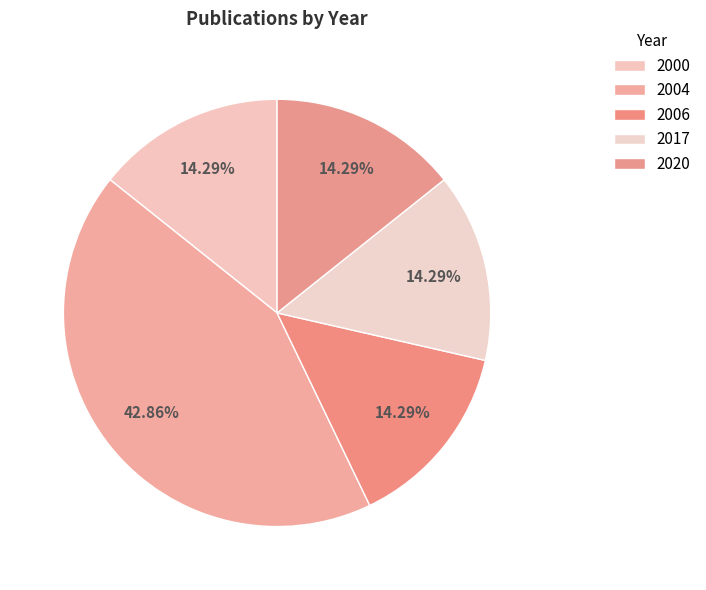

Count the number of slices in the pie.

5